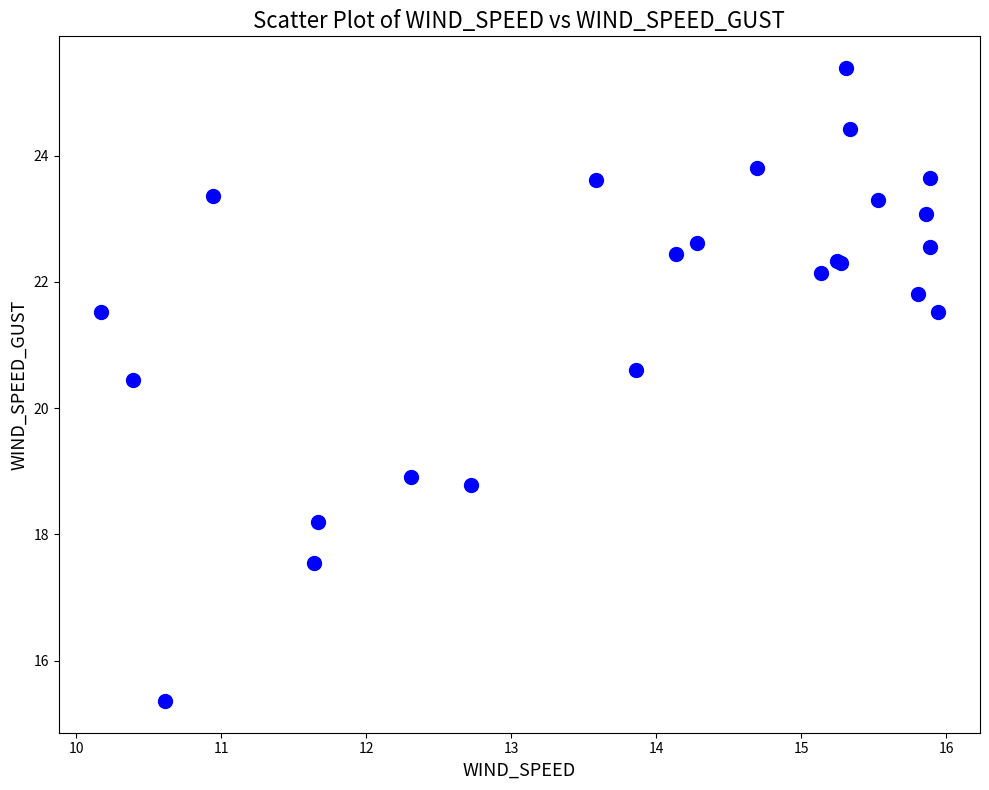

What Y value in the scatter plot is closest to 20?

20.4